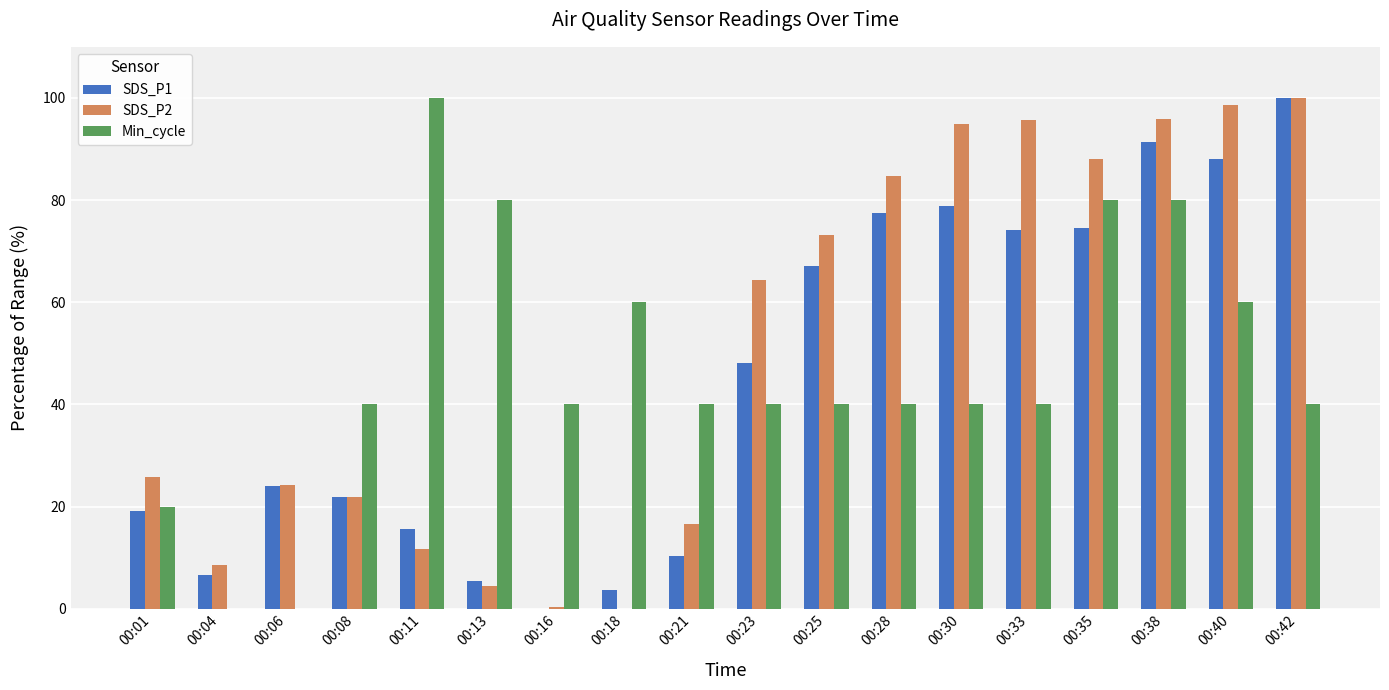

True or false: SDS_P1 has a value of 0.0 at 00:16.

True